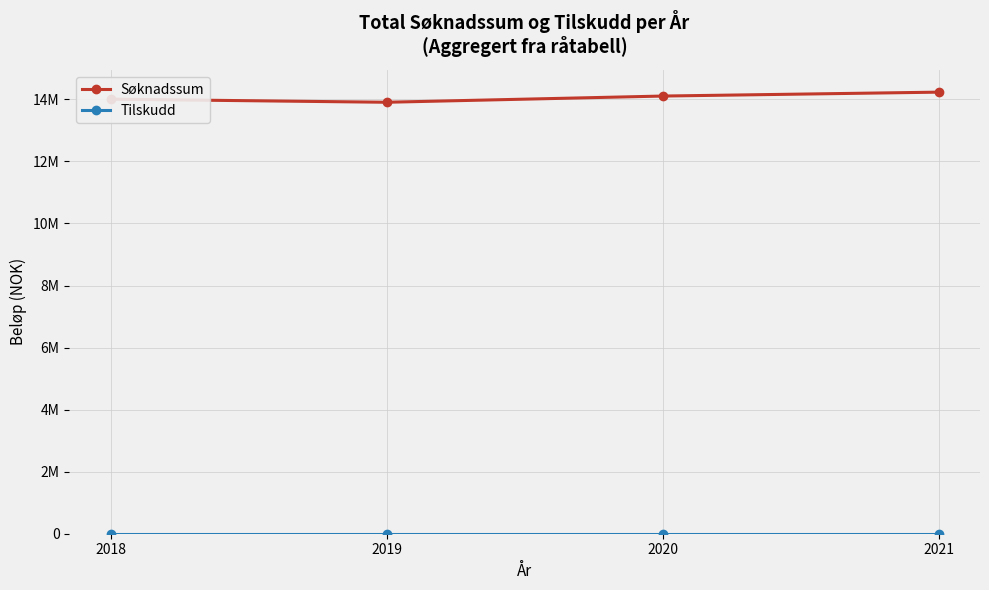

Which series has the largest range (max minus min)?

Søknadssum